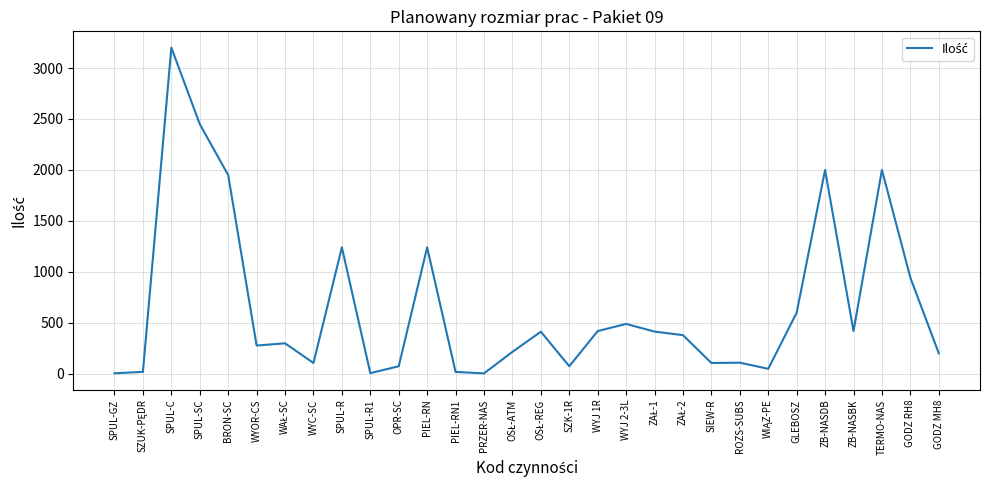

What is the difference between the values at WYOR-CS and BRON-SC?

1672.0